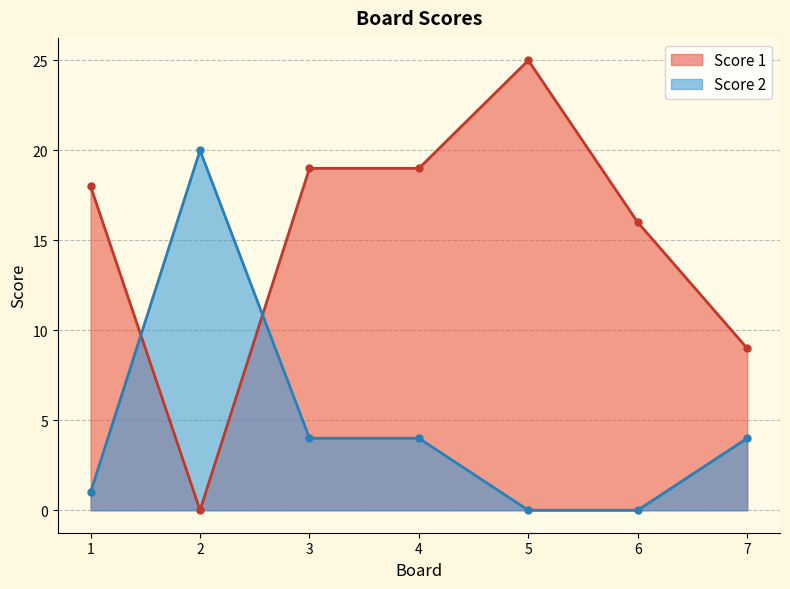

Rank the series by their maximum value, from lowest to highest.

Score 2, Score 1